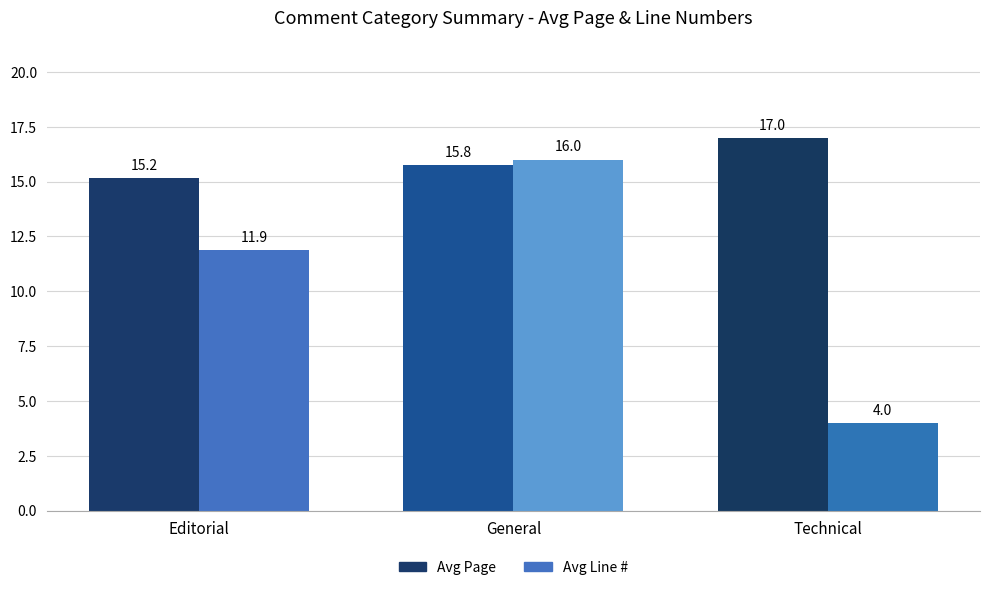

What is the total value across all series at General?

31.8